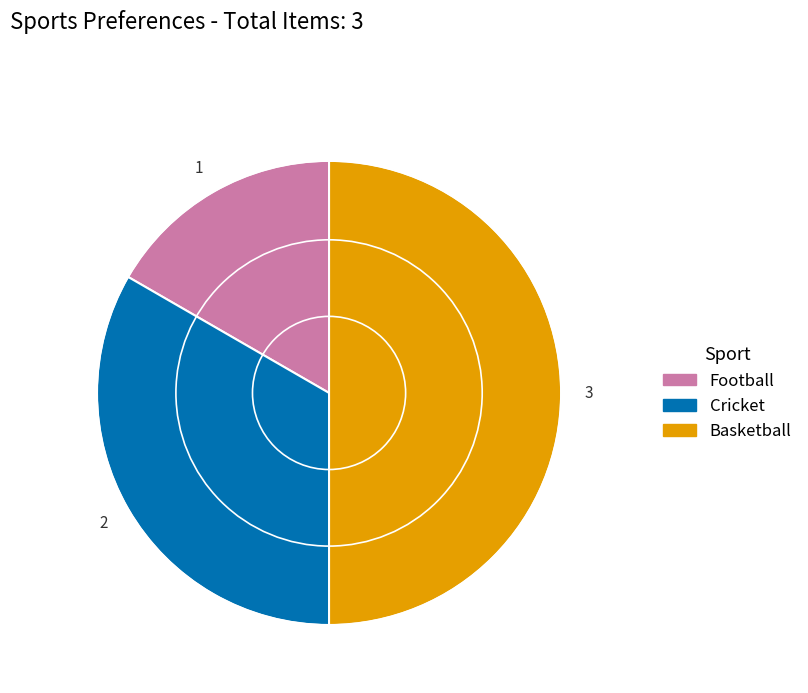

Do Football and Basketball together represent more than half of the pie?

Yes